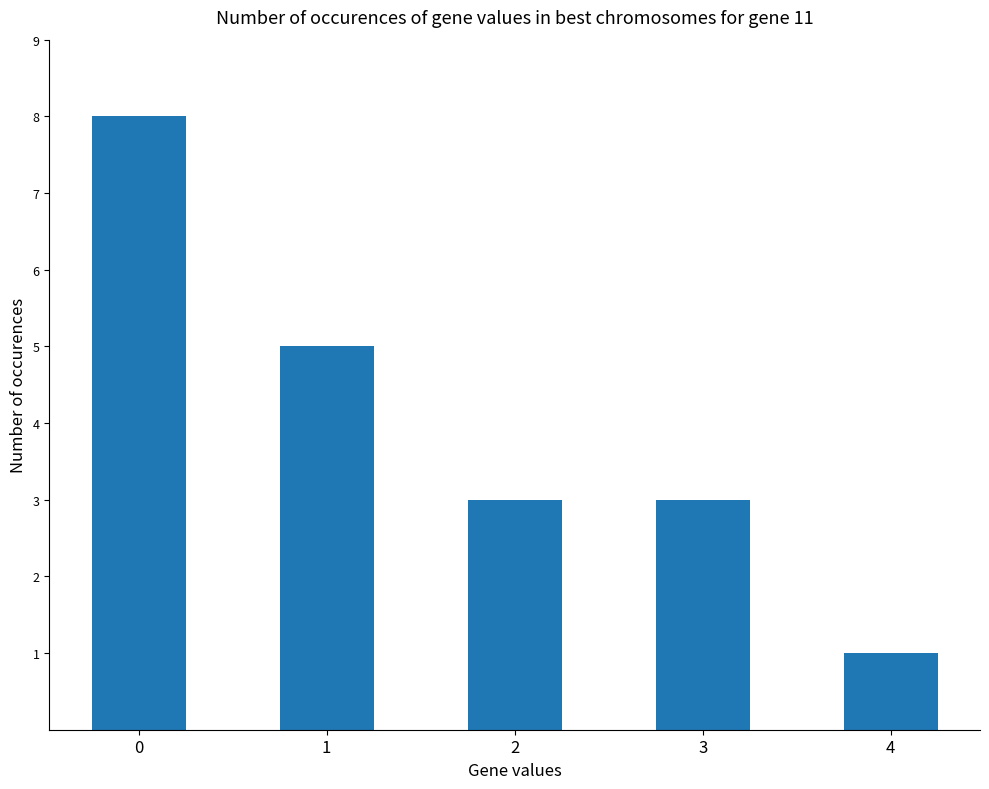

What is the sum of all values?

20